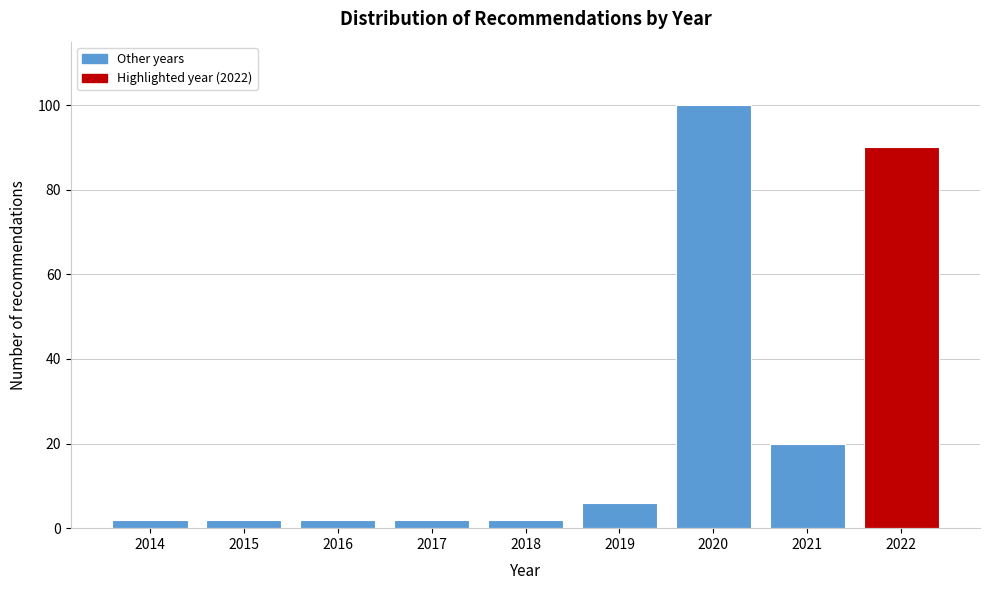

Reading left to right, extract all data points from this chart.

2014=2	2015=2	2016=2	2017=2	2018=2	2019=6	2020=100	2021=20	2022=90